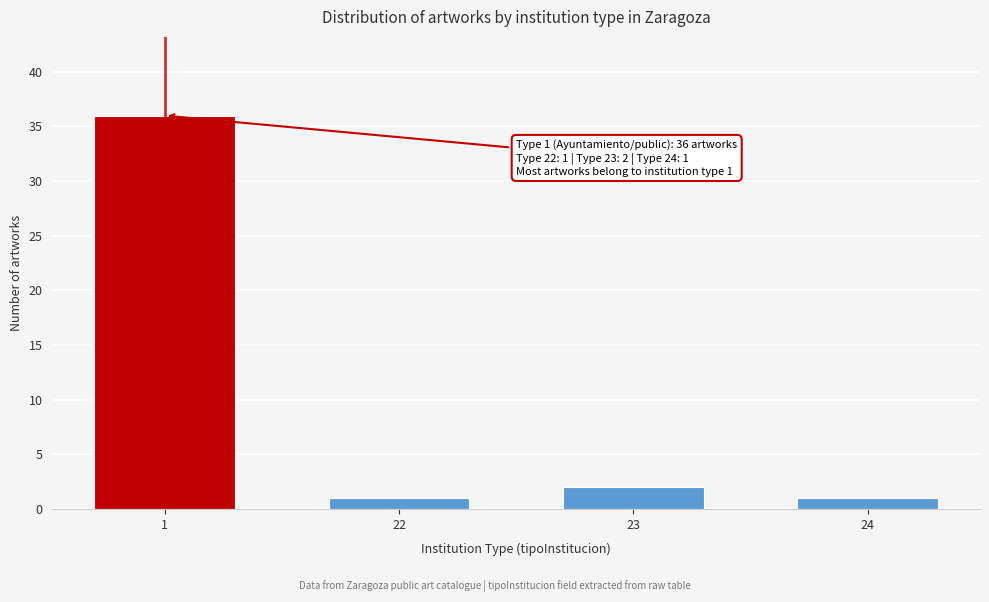

Reading left to right, list all the values displayed in this chart.

36	1	2	1